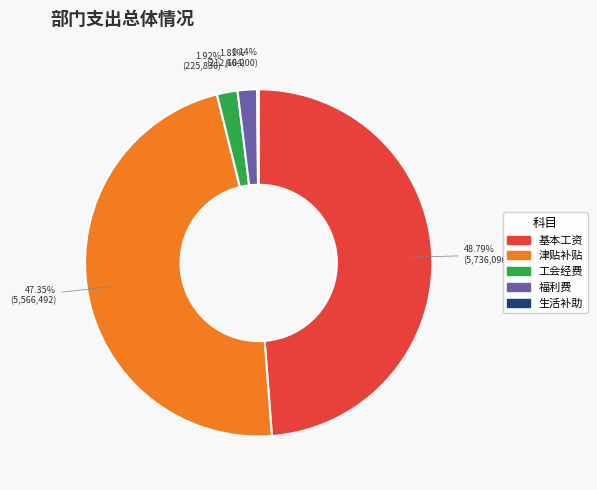

Is there a majority slice in this chart?

No